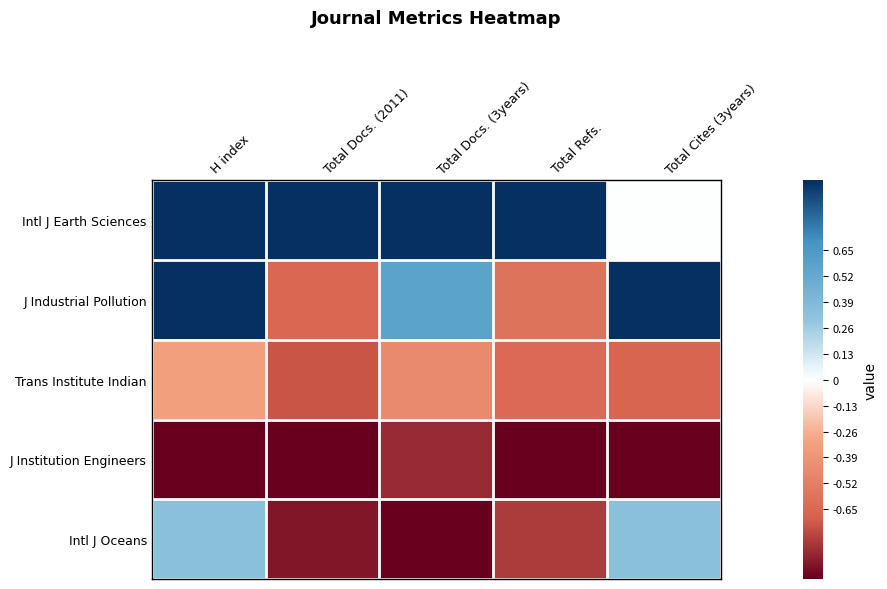

Reading left to right, list all the values displayed in this chart.

Intl J Earth Sciences: H index=1.0	Total Docs. (2011)=1.0	Total Docs. (3years)=1.0	Total Refs.=1.0	Total Cites (3years)=0.0
J Industrial Pollution: H index=1.0	Total Docs. (2011)=-0.7	Total Docs. (3years)=0.6	Total Refs.=-0.6	Total Cites (3years)=1.0
Trans Institute Indian: H index=-0.3	Total Docs. (2011)=-0.7	Total Docs. (3years)=-0.4	Total Refs.=-0.6	Total Cites (3years)=-0.7
J Institution Engineers: H index=-1.0	Total Docs. (2011)=-1.0	Total Docs. (3years)=-0.9	Total Refs.=-1.0	Total Cites (3years)=-1.0
Intl J Oceans: H index=0.3	Total Docs. (2011)=-0.9	Total Docs. (3years)=-1.0	Total Refs.=-0.8	Total Cites (3years)=0.3